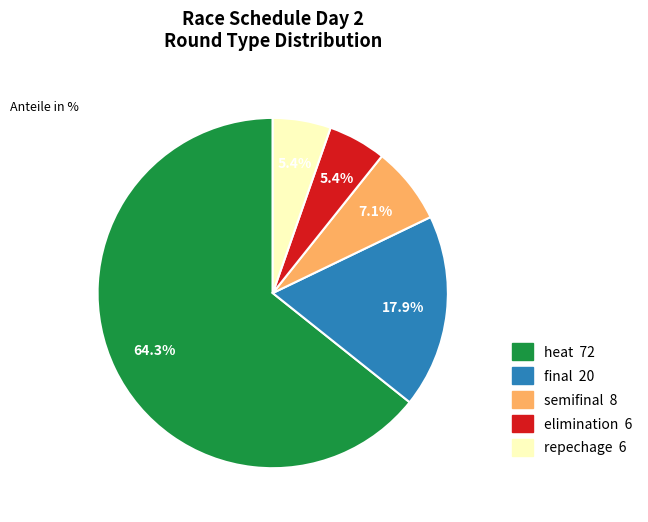

Is there a majority slice in this chart?

Yes